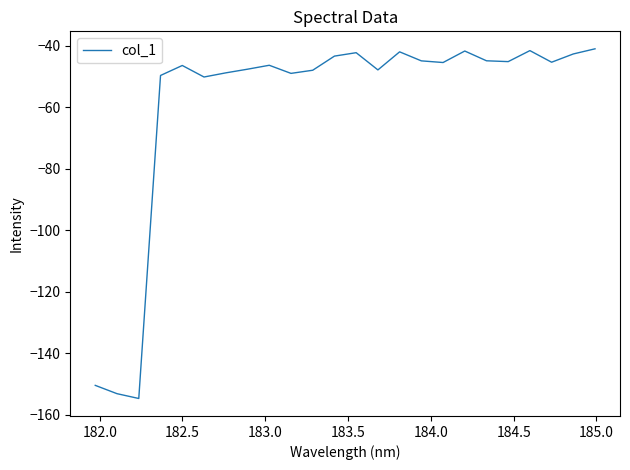

How many interior local peaks (higher than both neighbors) does the data have?

6